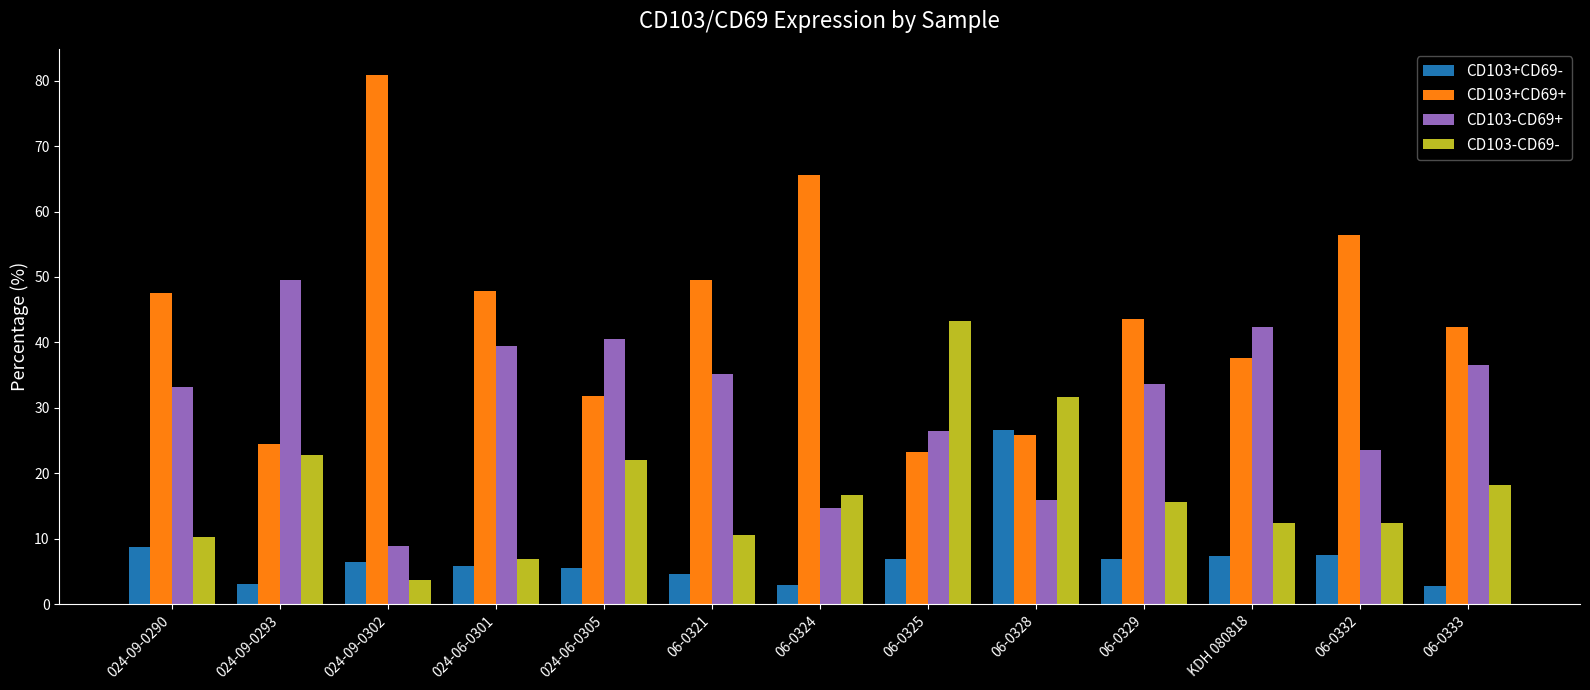

What is the difference between the highest and lowest values at 024-09-0302?

77.1